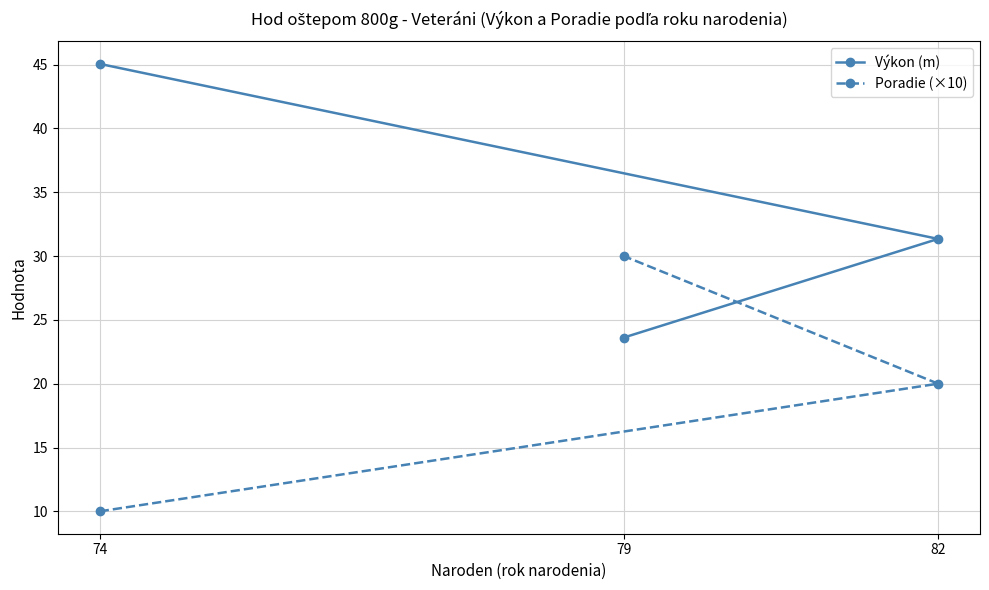

Rank the categories by Výkon (m) value from lowest to highest.

79, 82, 74